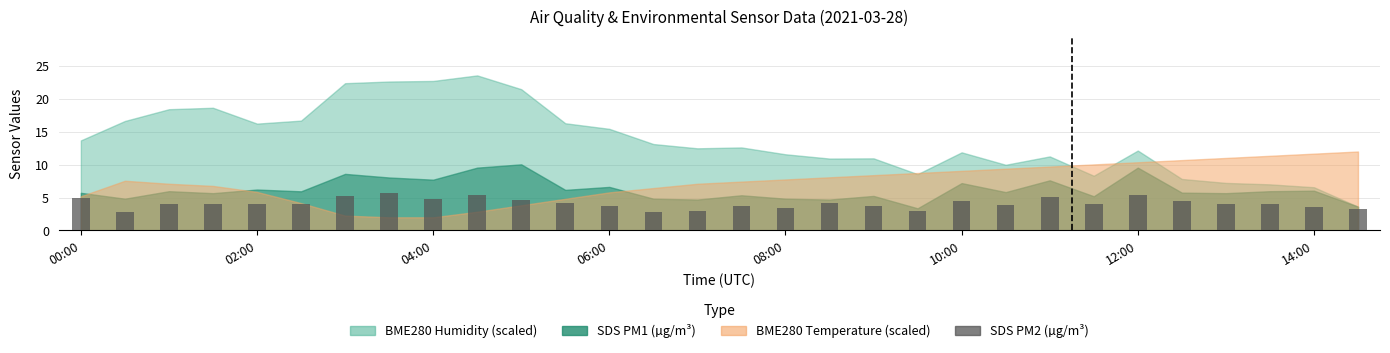

What is the difference between the second highest and second lowest values?

2.6